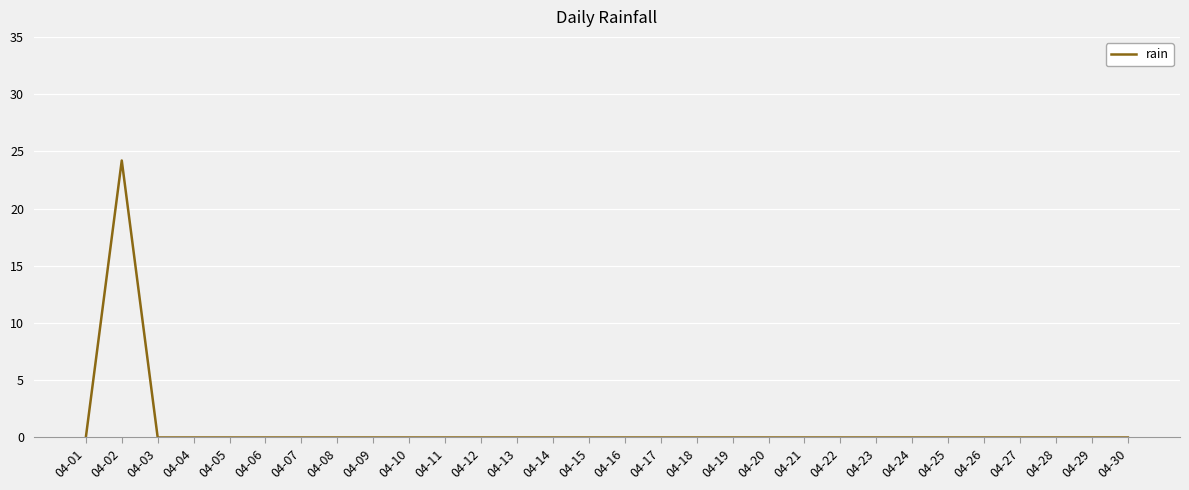

Which label corresponds to the largest value in the chart?

04-02